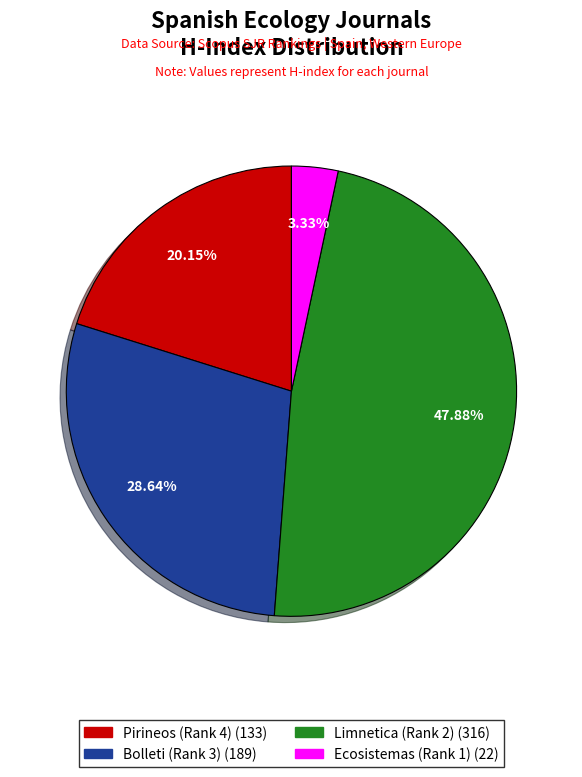

Is there any slice that represents more than half of the pie?

No